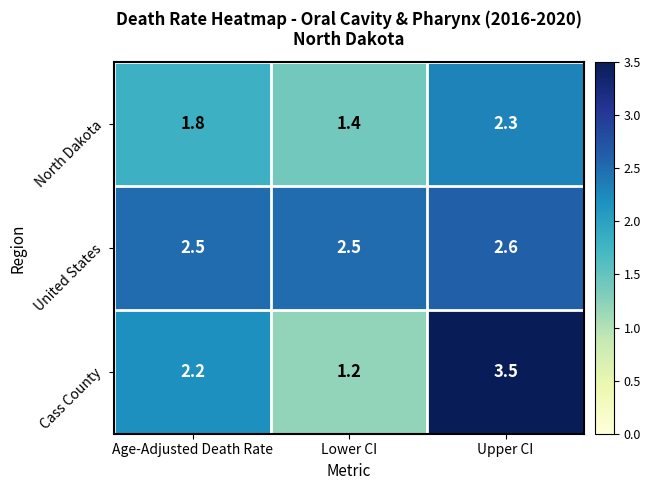

At which category is the sum across all series the highest?

Upper CI